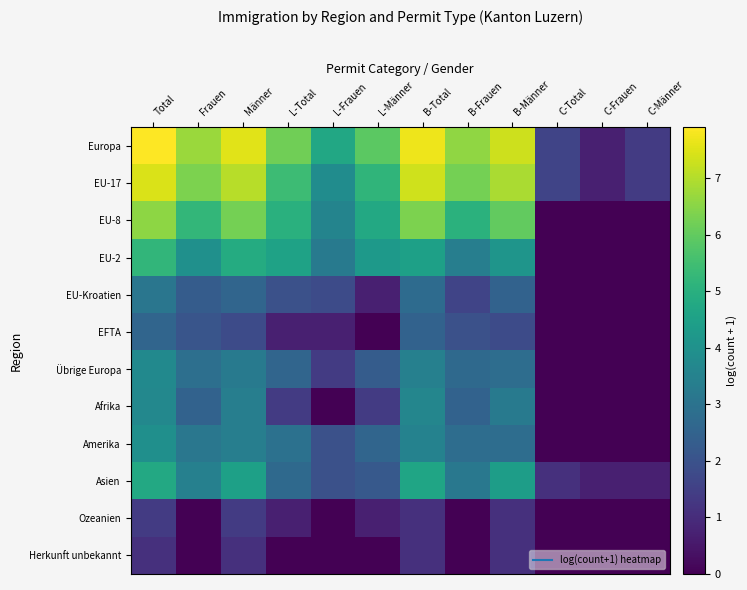

At how many categories does at least one series exceed 3?

9